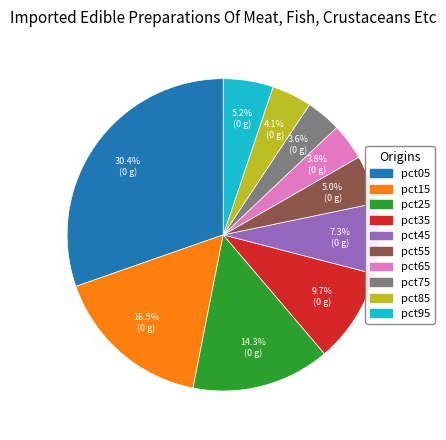

How many segments does this pie chart have?

10